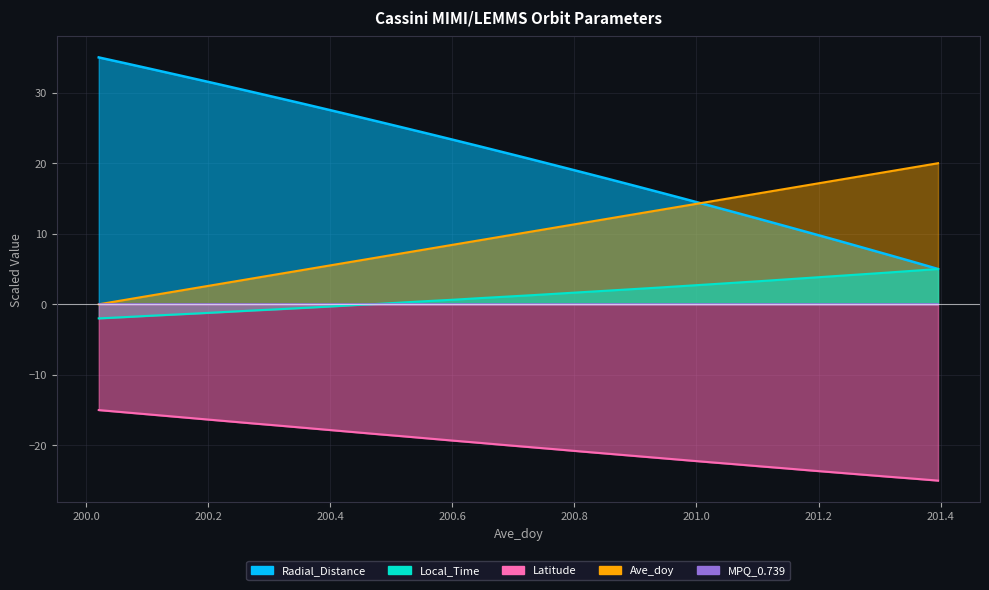

What is the average value of the Ave_doy series?

10.0